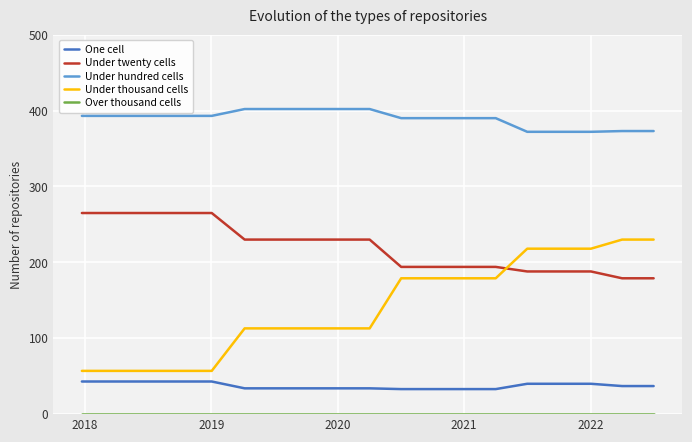

Which series has the largest range (max minus min)?

Under thousand cells